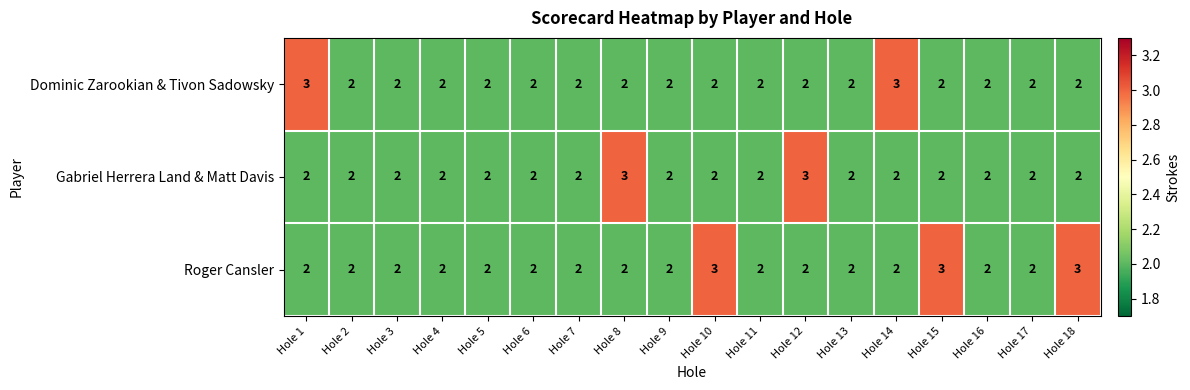

Read the Dominic Zarookian & Tivon Sadowsky value at Hole 14.

3